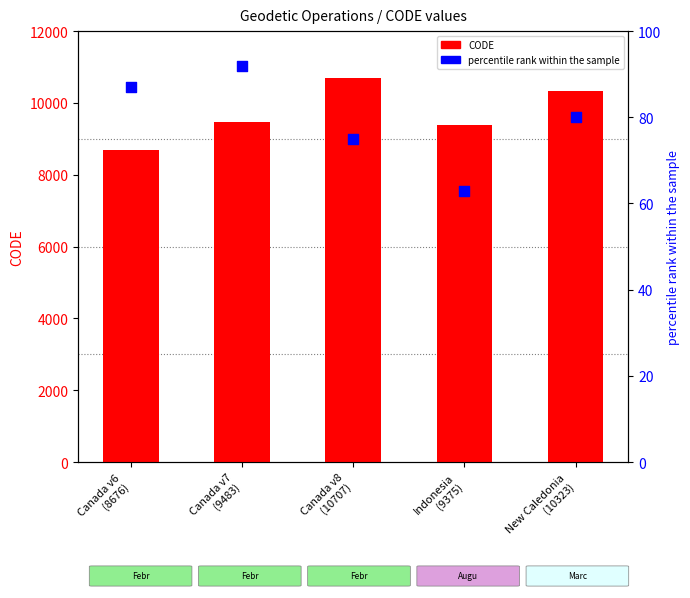

Which series contains the lowest Y value?

percentile rank within the sample